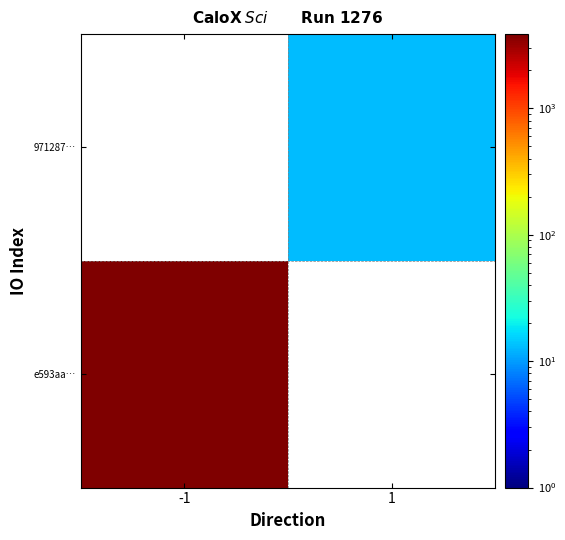

Rank the series at 1 from highest to lowest value.

e593aa…, 971287…